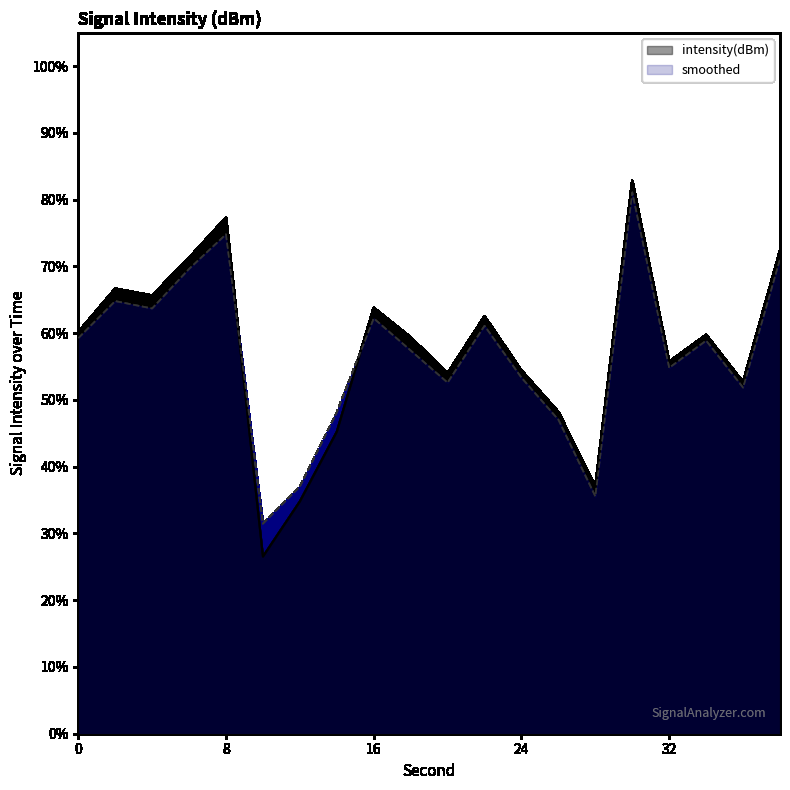

At 34, list the series in order from largest to smallest.

intensity(dBm), avg_intensity